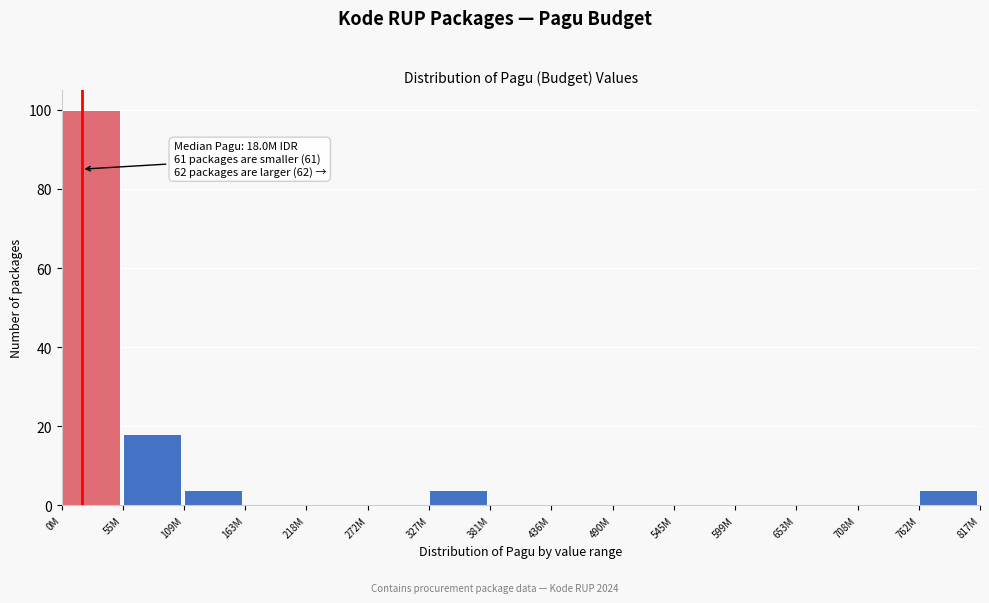

Reading left to right, extract all data points from this chart.

0M=100	55M=18	109M=4	163M=0	218M=0	272M=0	327M=4	381M=0	436M=0	490M=0	545M=0	599M=0	653M=0	708M=0	762M=4